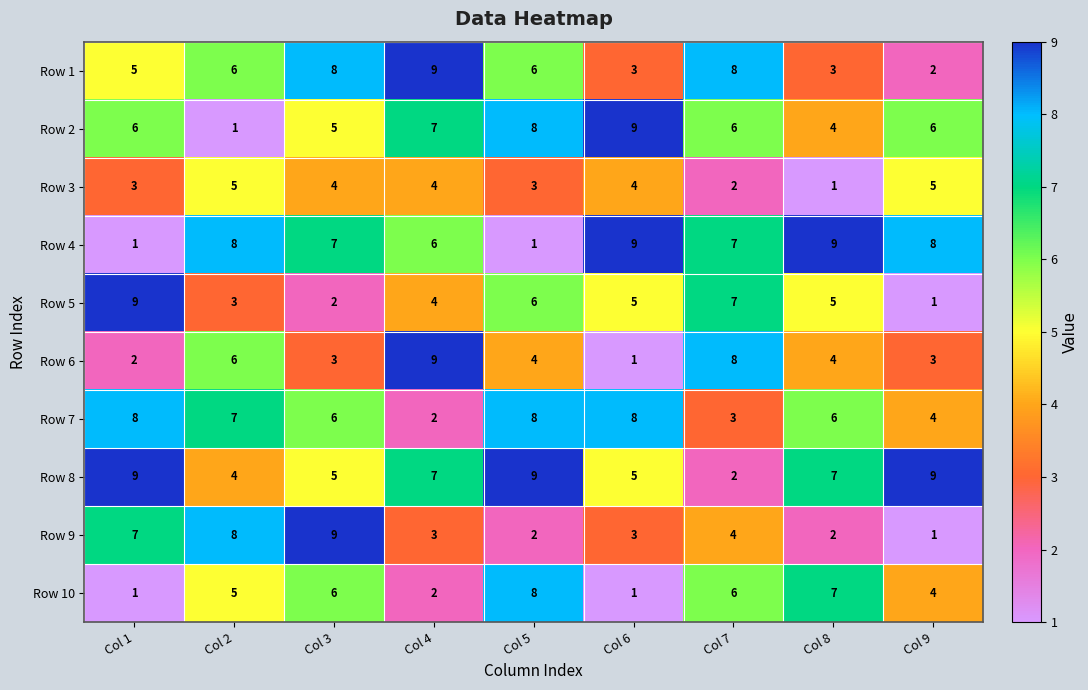

What is the difference between the second highest and second lowest values in the Row 7 series?

5